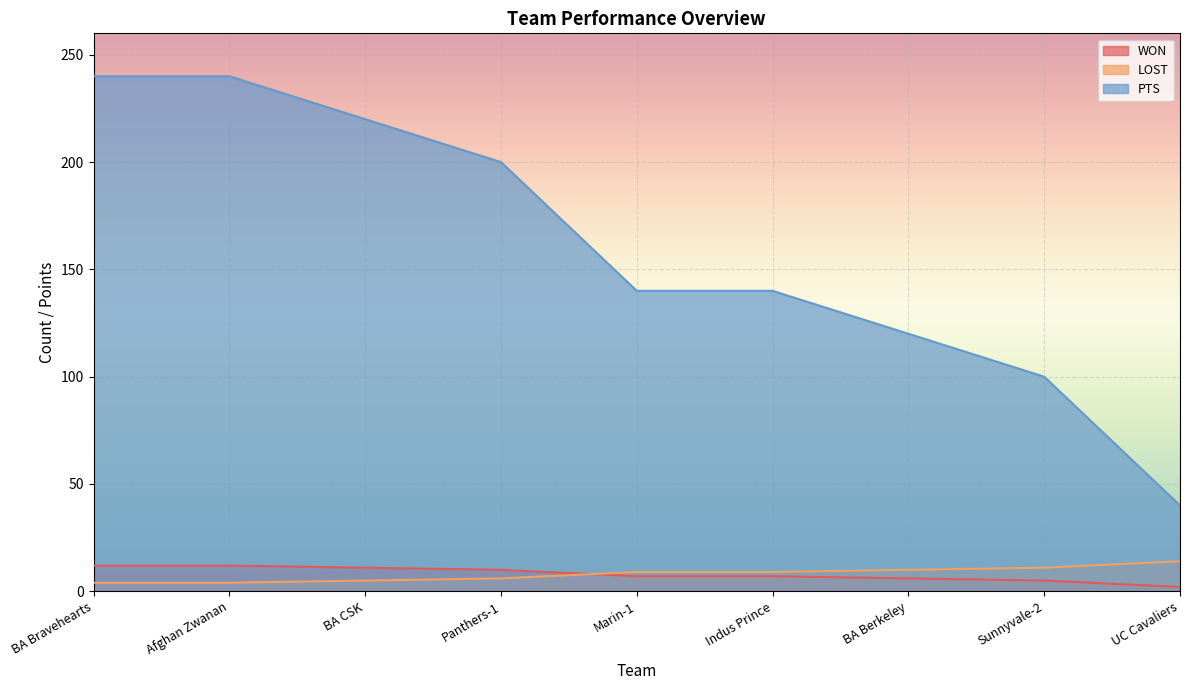

True or false: PTS has a value of 200 at Panthers-1.

True